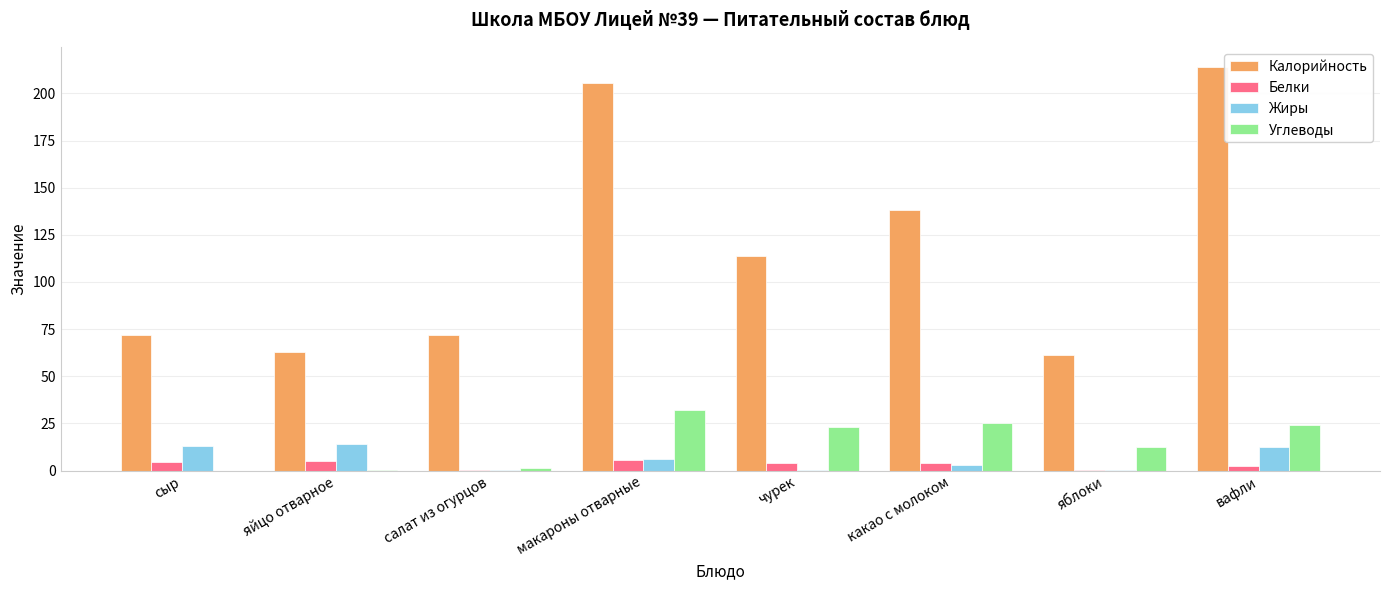

What is the greatest value displayed?

214.0